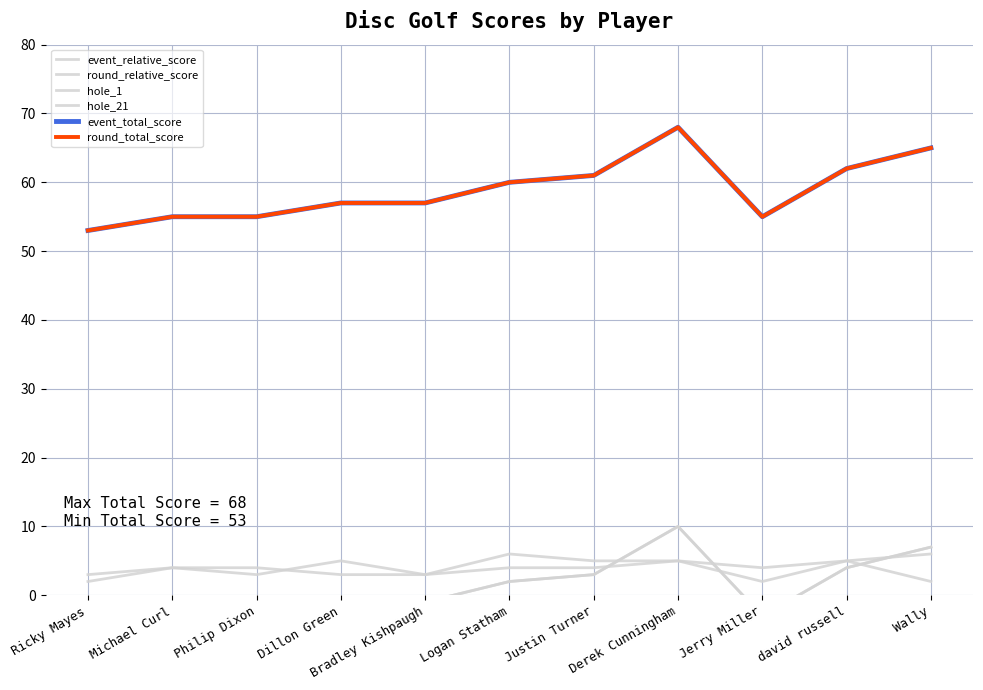

What is the spread (max minus min) of values at Bradley Kishpaugh?

58